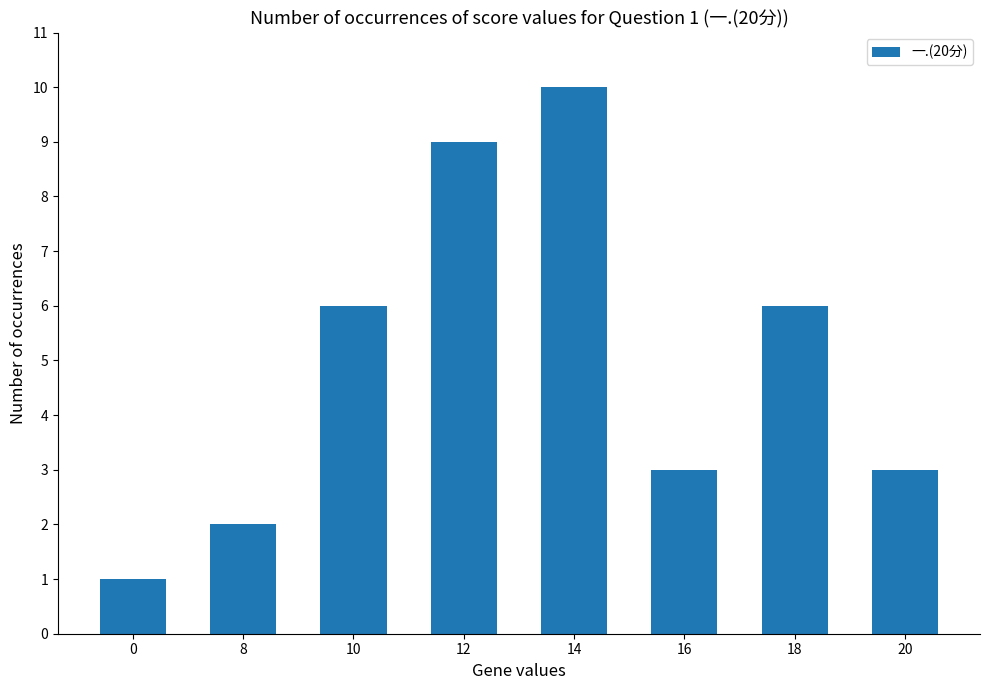

What is the approximate value at 18?

6